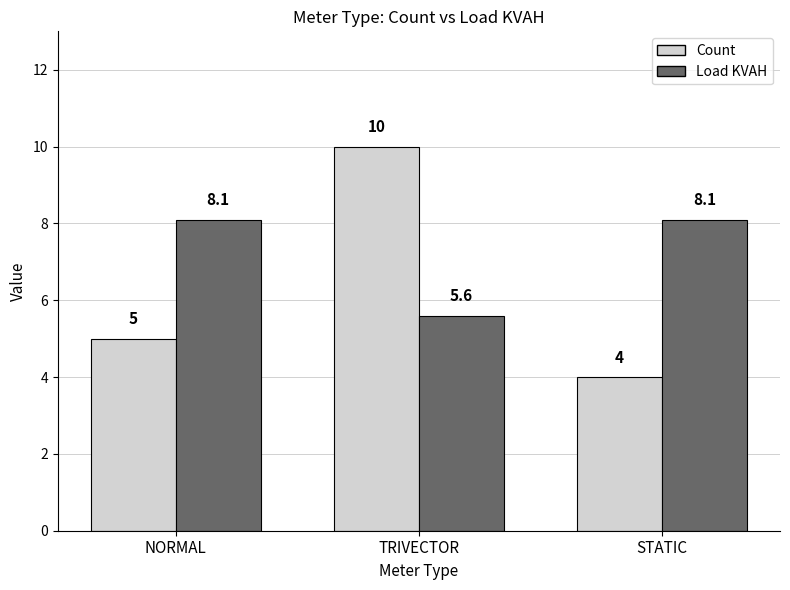

Reading left to right, what are all the values shown in this chart?

Count: 5.0	10.0	4.0
Load KVAH: 8.1	5.6	8.1